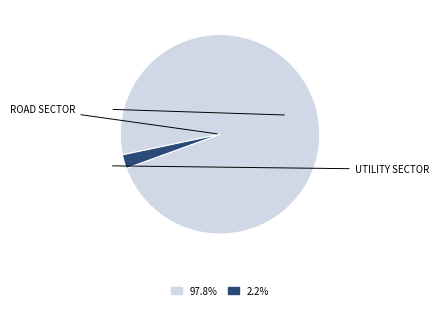

Is there any slice that represents more than half of the pie?

Yes